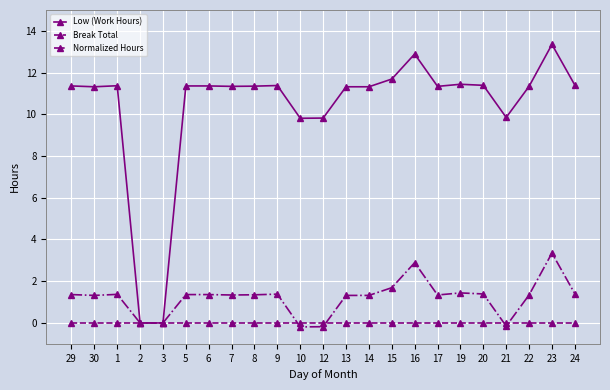

True or false: Normalized Hours has more than 0 points higher than both neighbors.

True